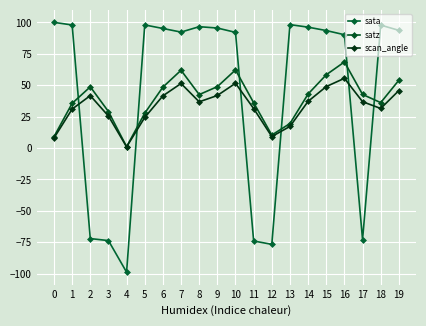

What is the smallest value displayed?

-98.8